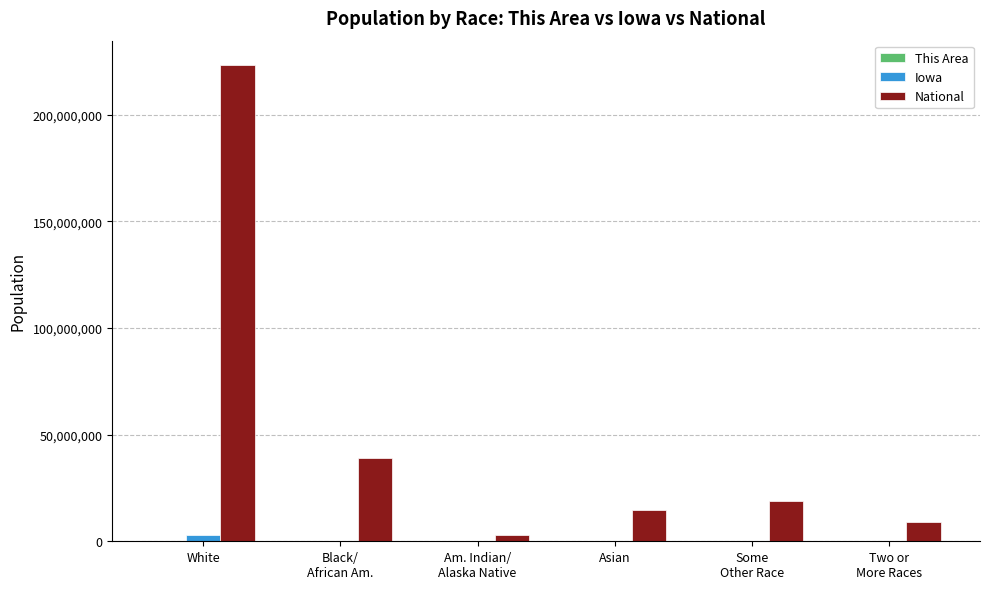

What is the greatest value displayed?

223553265